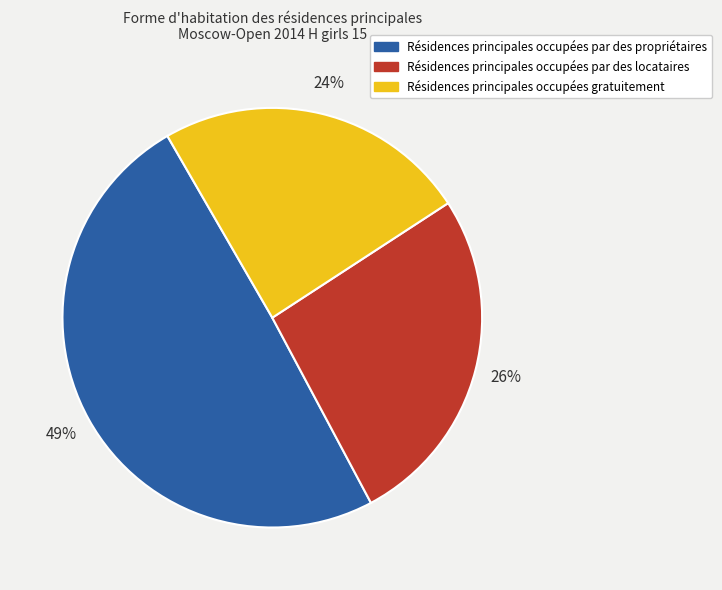

To the nearest percent, what is the difference between the largest and smallest slice percentages?

25%